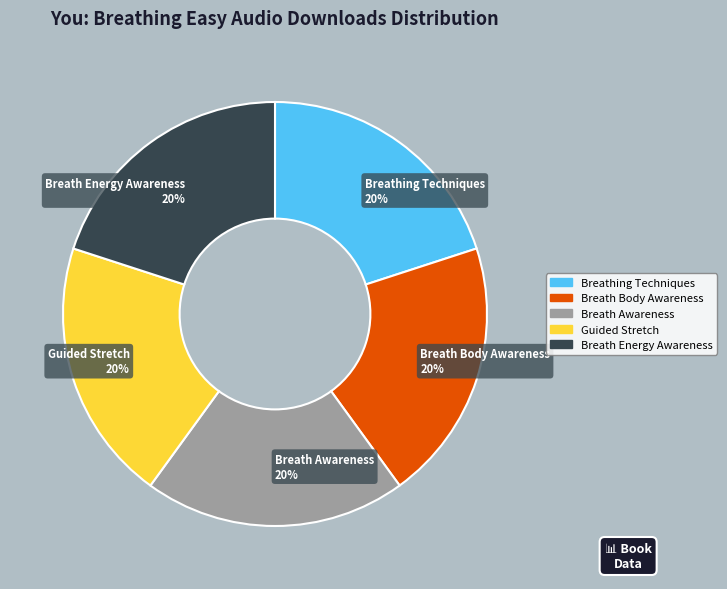

Do Breath Awareness and Breath Energy Awareness together represent more than half of the pie?

No